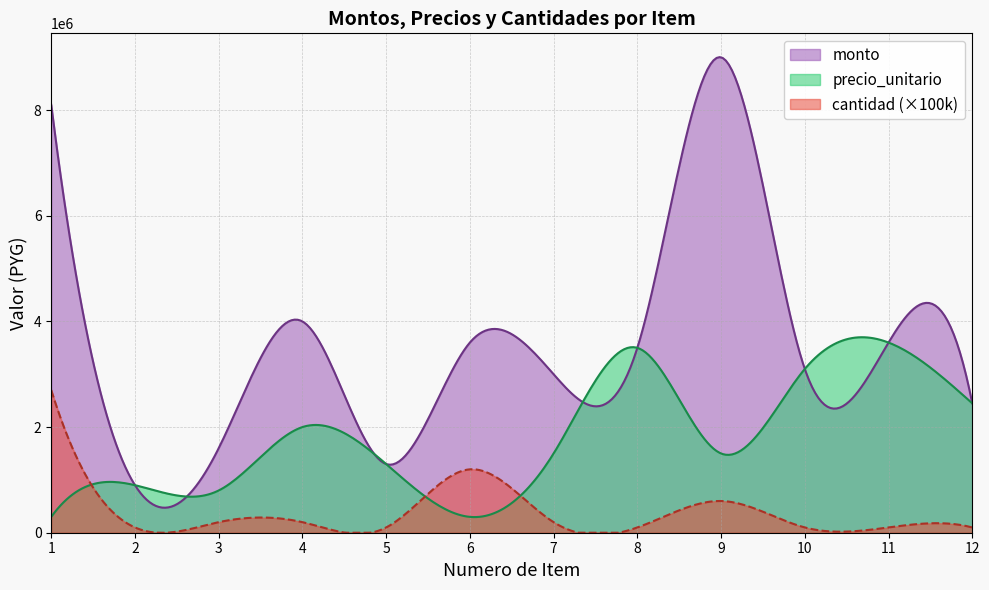

The value of cantidad at 12 is 1. True or false?

True